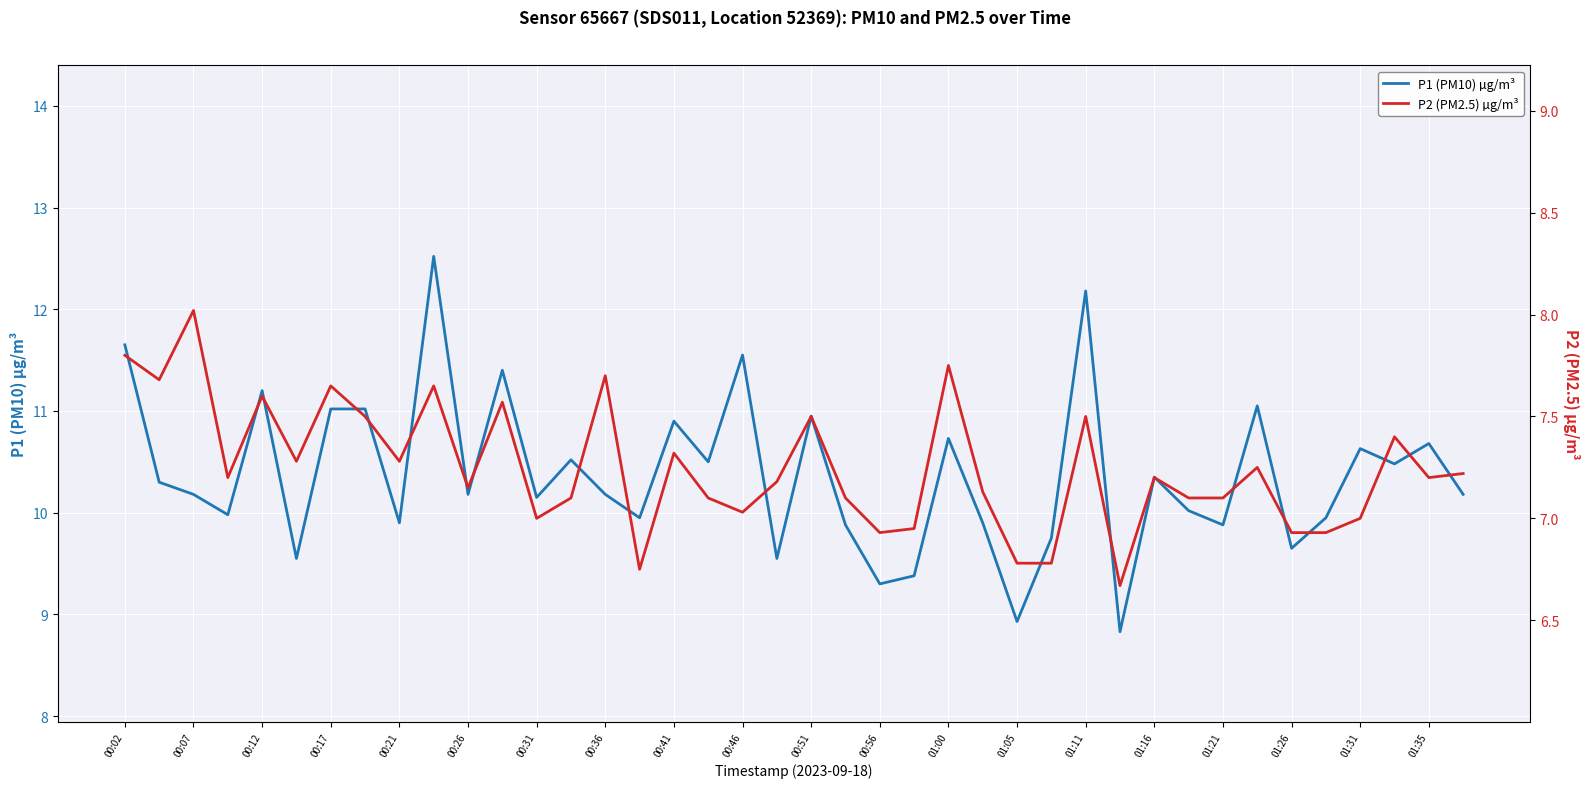

In P1 (PM10) daily, how many points are lower than both neighbors (excluding endpoints)?

14